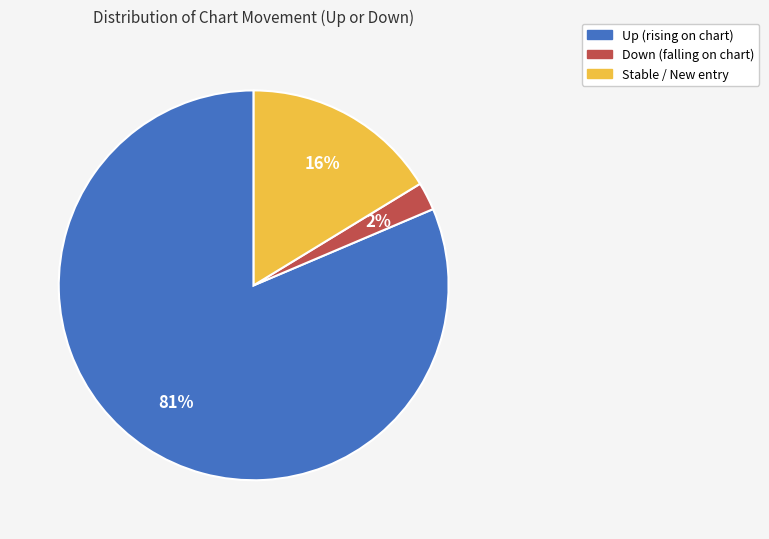

Is there any slice that represents more than half of the pie?

Yes